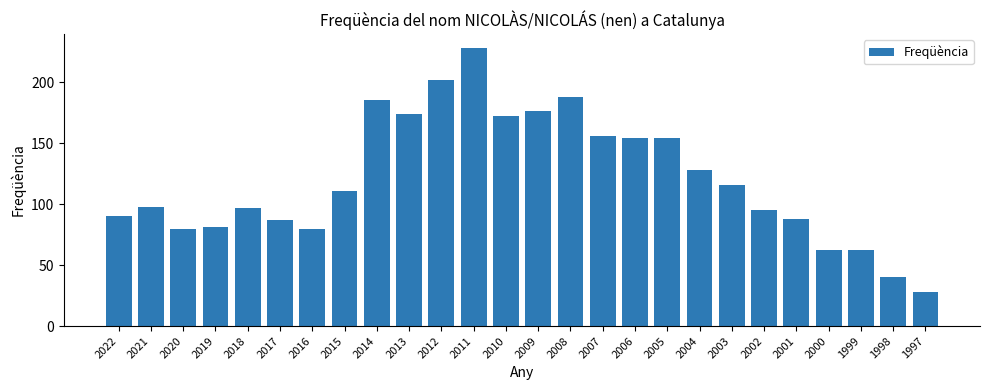

How many bars are there in total?

26